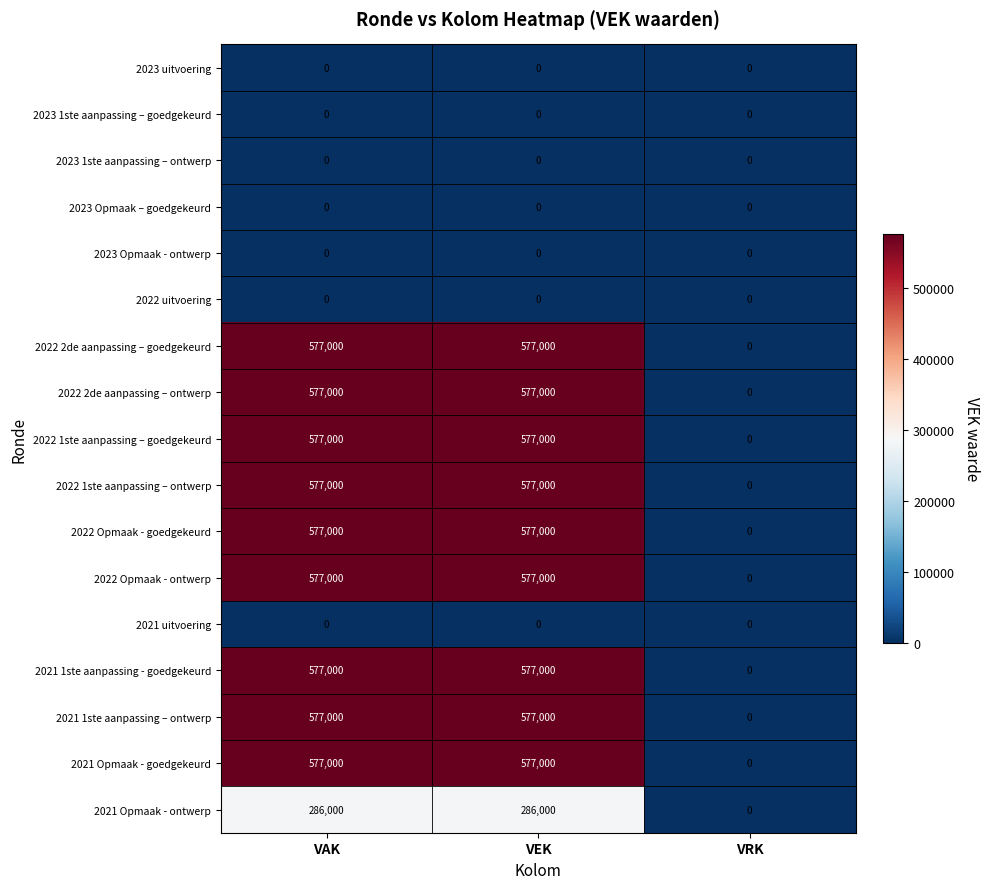

The value of 2022 2de aanpassing – goedgekeurd at VAK is 577000. True or false?

True